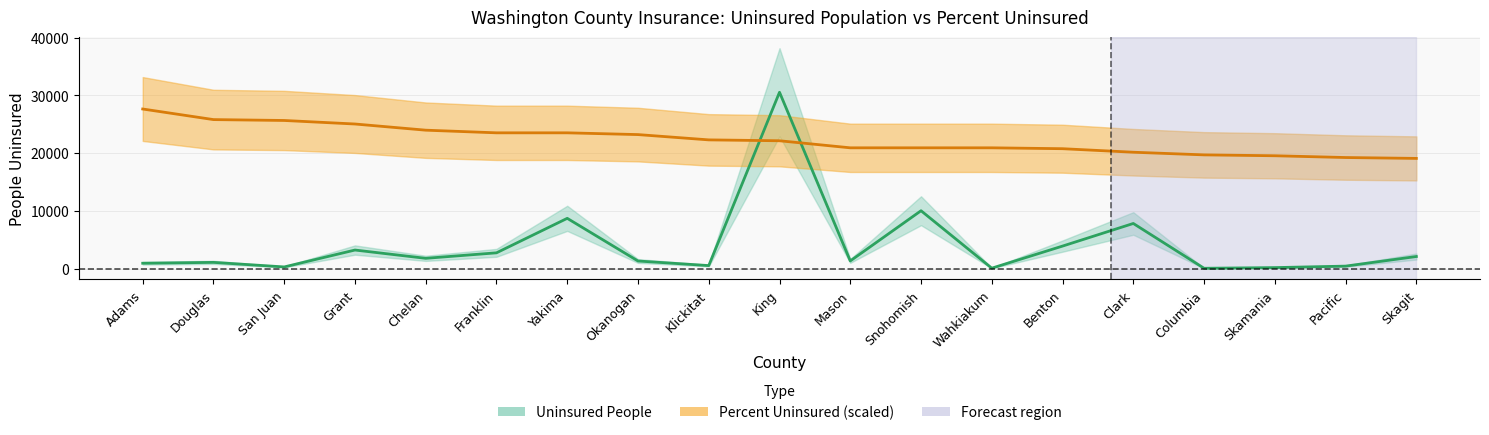

Rank the series by their maximum value, from highest to lowest.

Uninsured People, Percent Uninsured